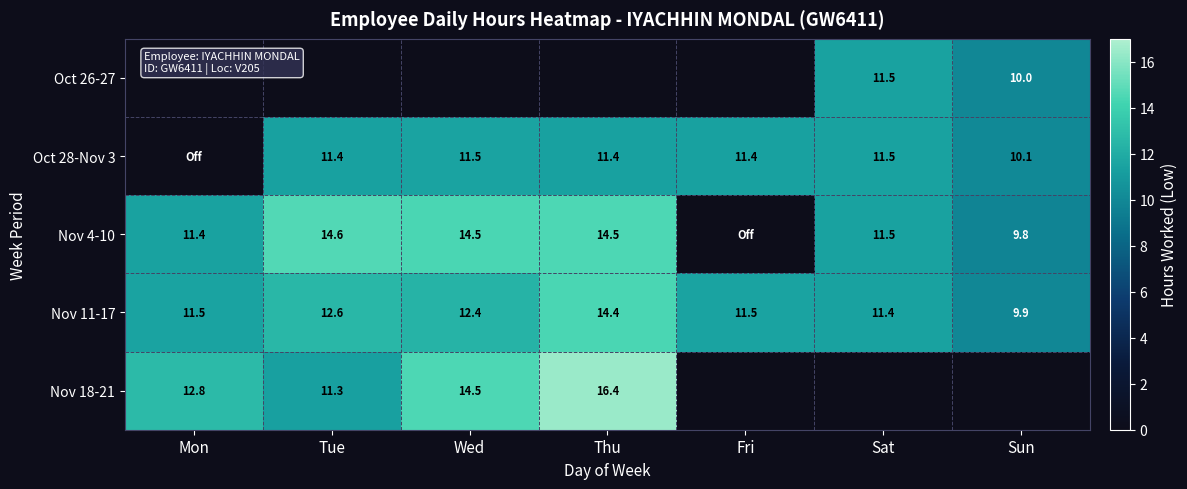

Where does the Nov 11-17 series first go above 11?

Mon